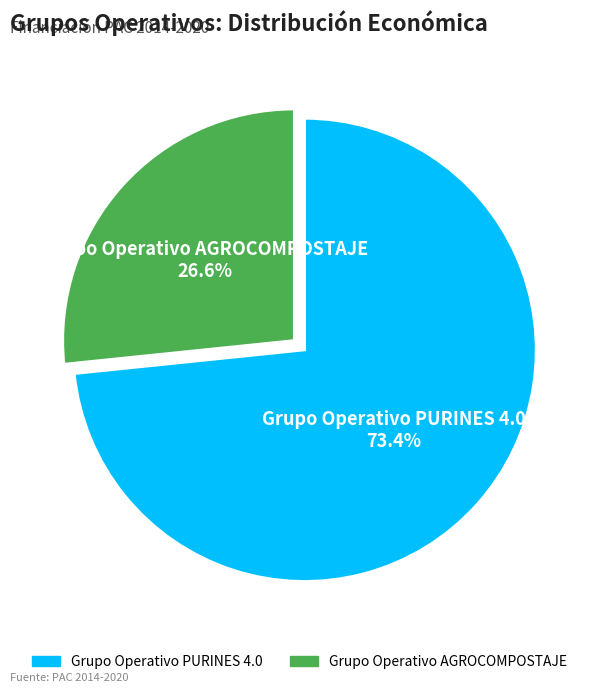

To the nearest percent, what is the difference between the largest and smallest slice percentages?

47%